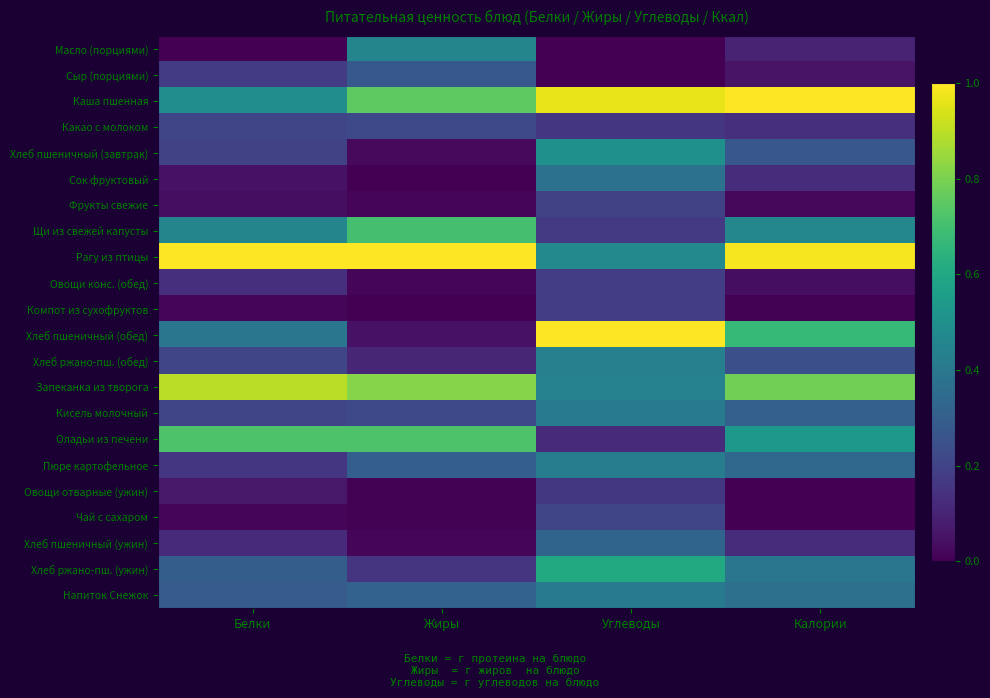

What is the total value across all series at Калории?

7.0